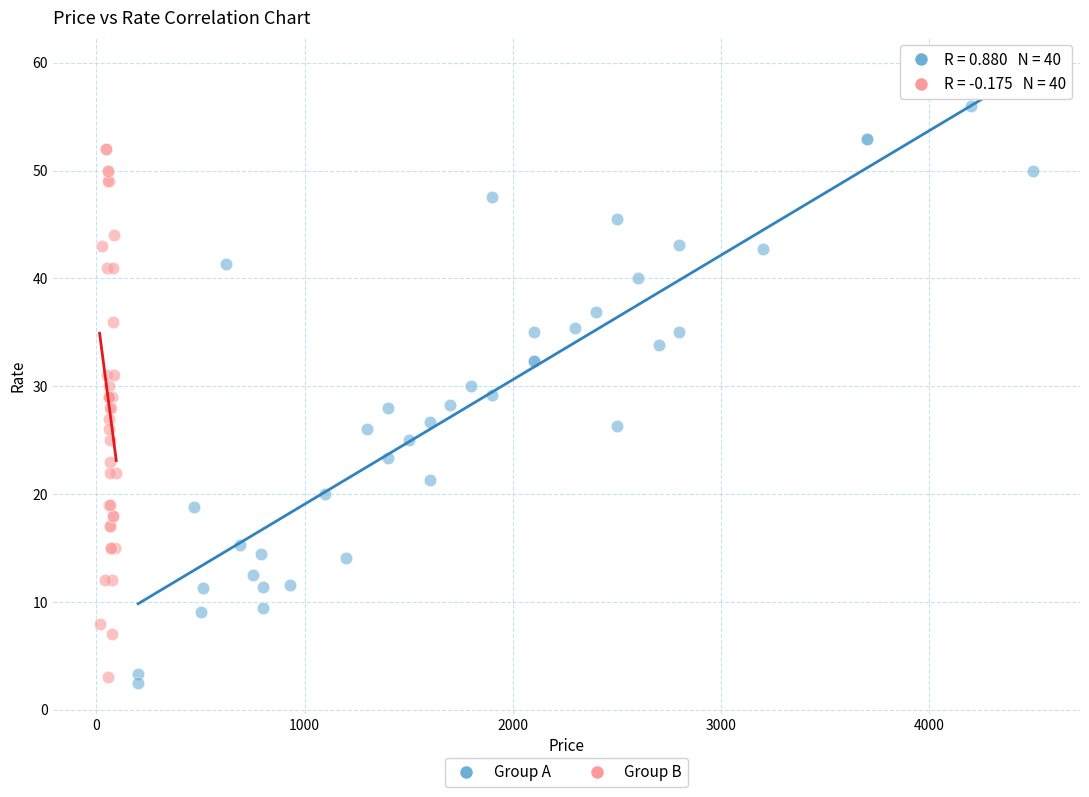

Which series has the largest Y range (max minus min)?

Group A